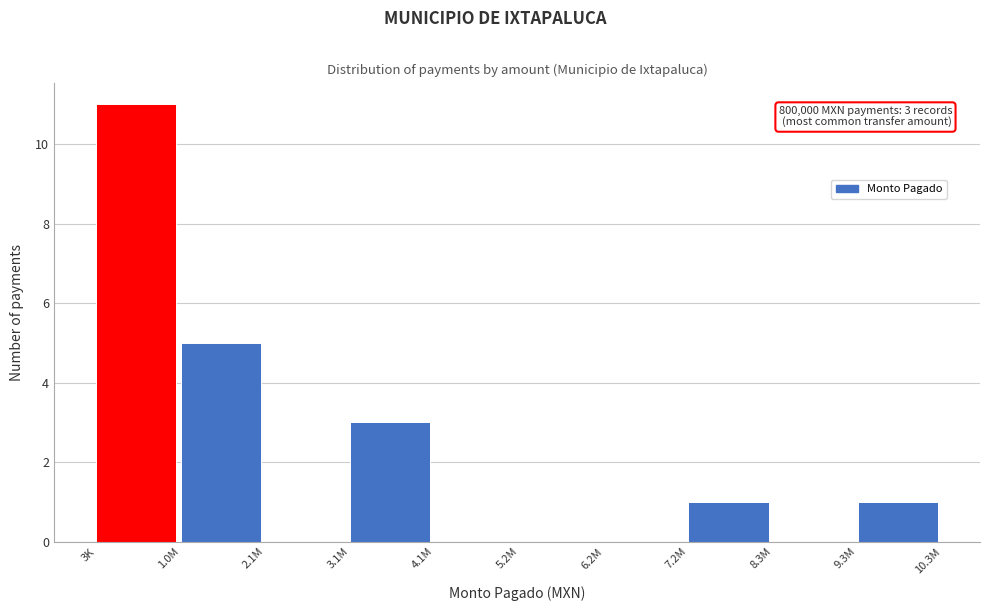

Reading left to right, what are all the values shown in this chart?

3K=11	1.0M=5	2.1M=0	3.1M=3	4.1M=0	5.2M=0	6.2M=0	7.2M=1	8.3M=0	9.3M=1